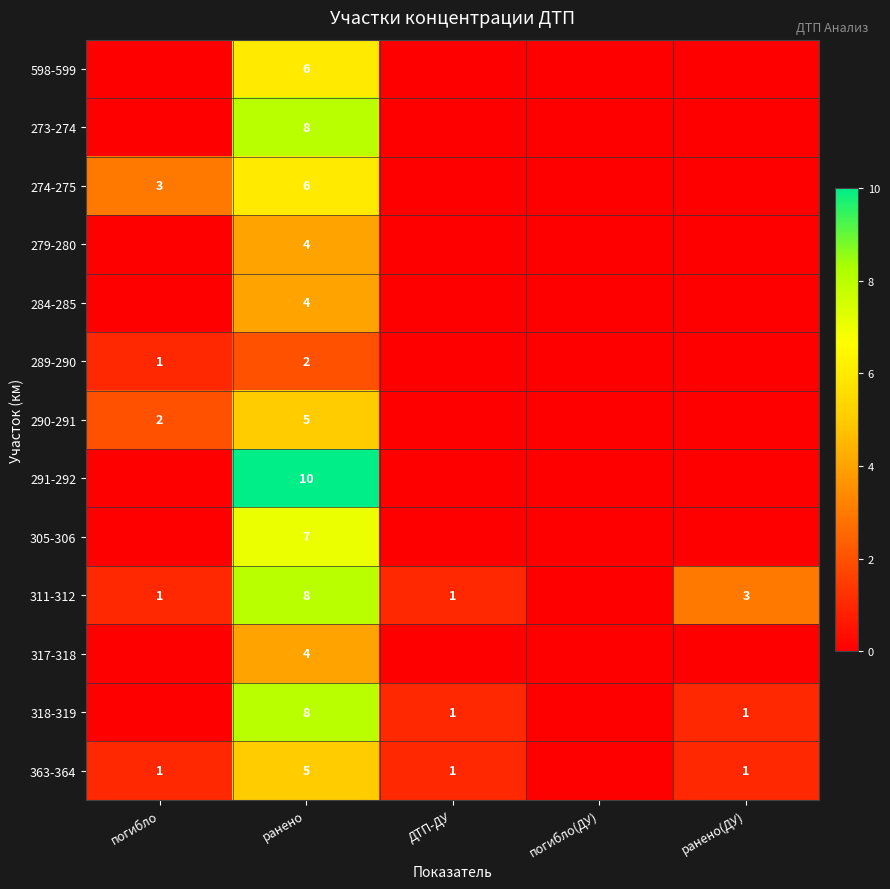

The value of 273-274 at ранено is 8. True or false?

True